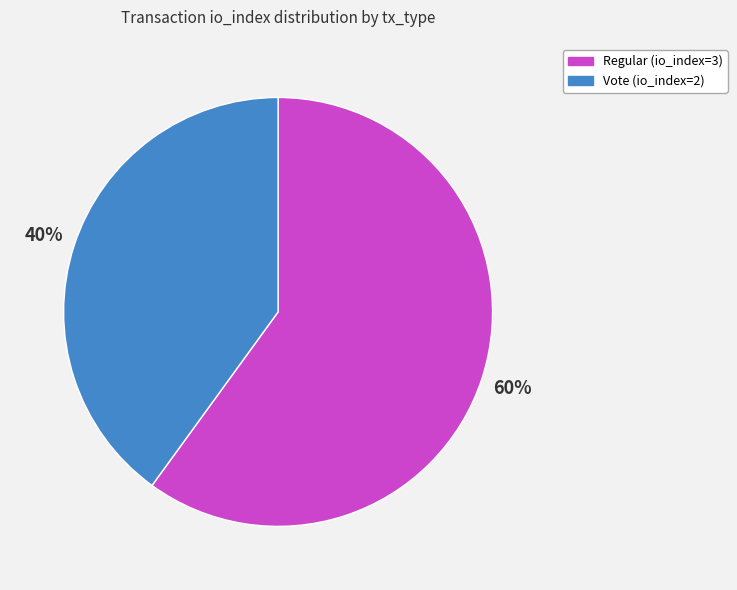

Is the sum of Regular (io_index=3) and Vote (io_index=2) greater than half?

Yes